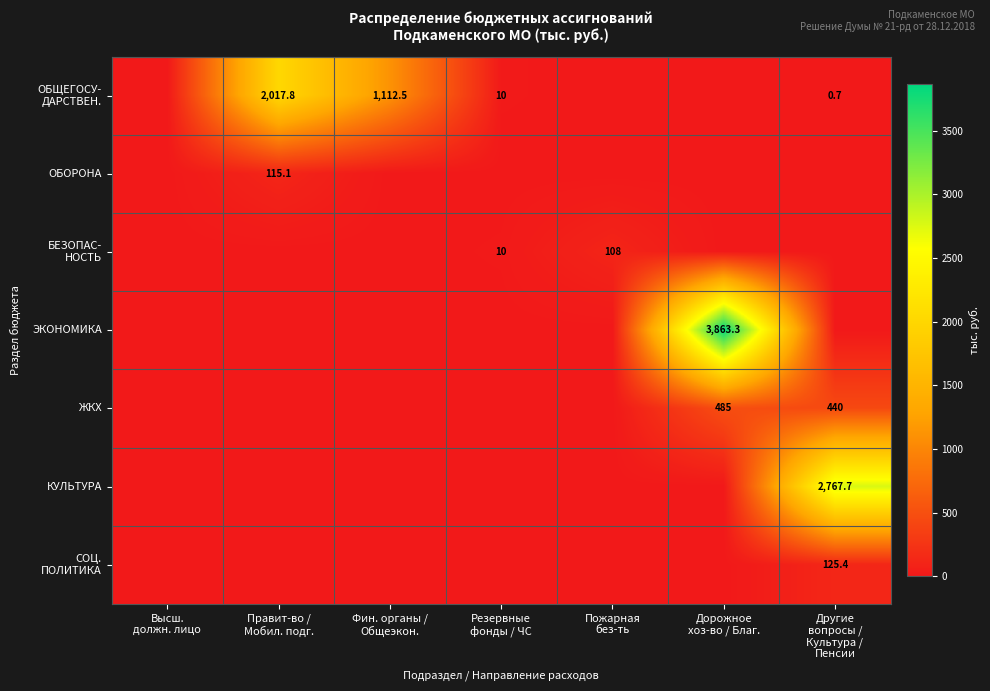

The value of ЭКОНОМИКА at Фин. органы / Общеэкон. is 1188.1. True or false?

False